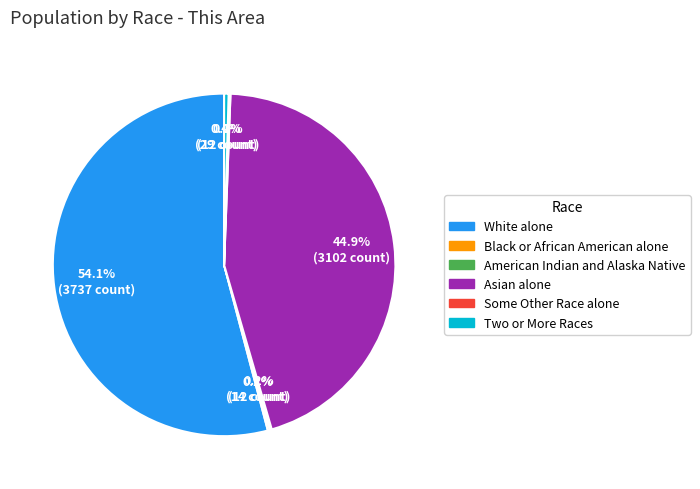

Combined, what portion of the pie is White alone and Two or More Races?

54.5%